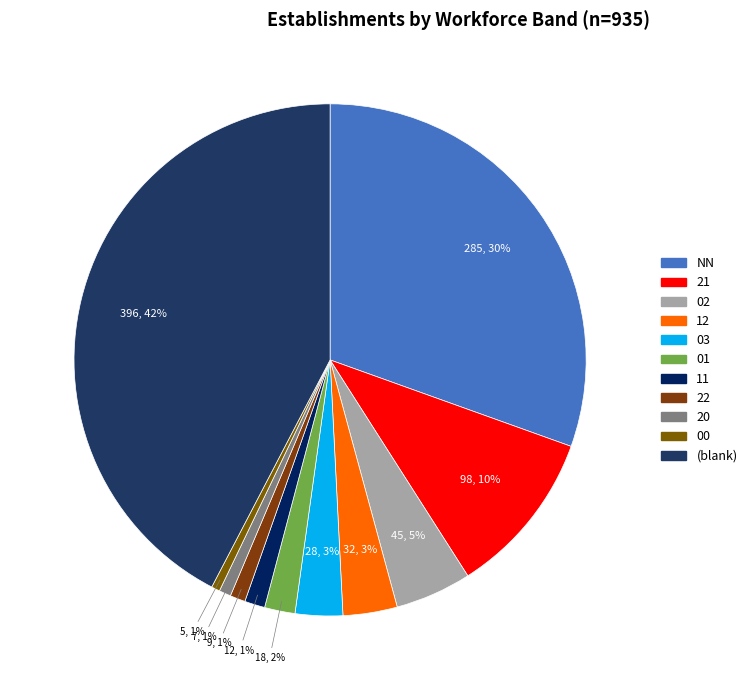

How many segments does this pie chart have?

11